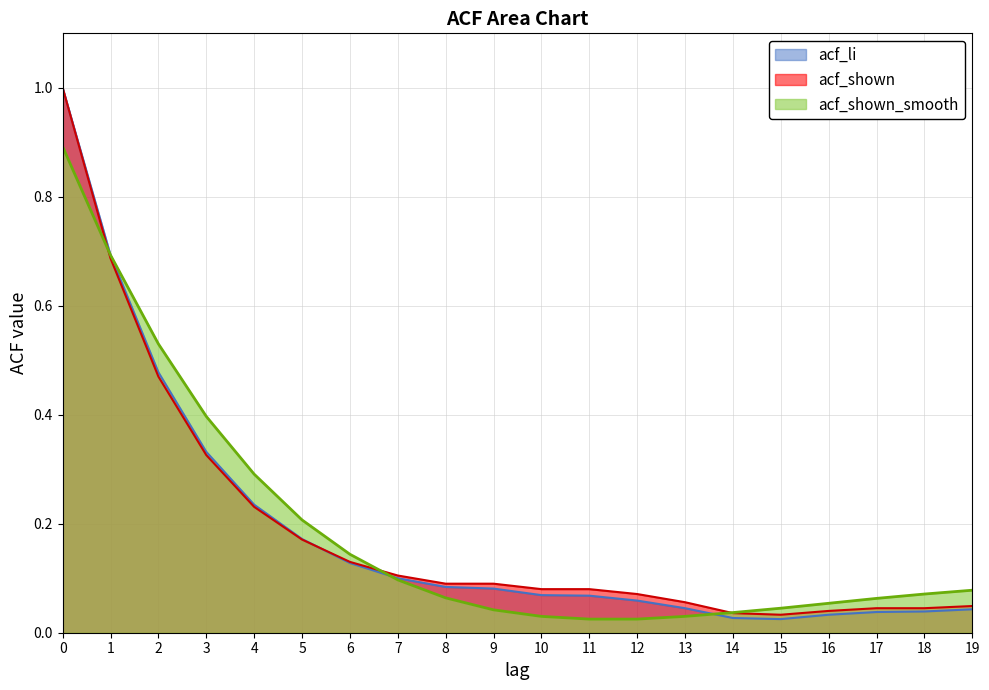

Which label corresponds to the smallest value in the chart?

11